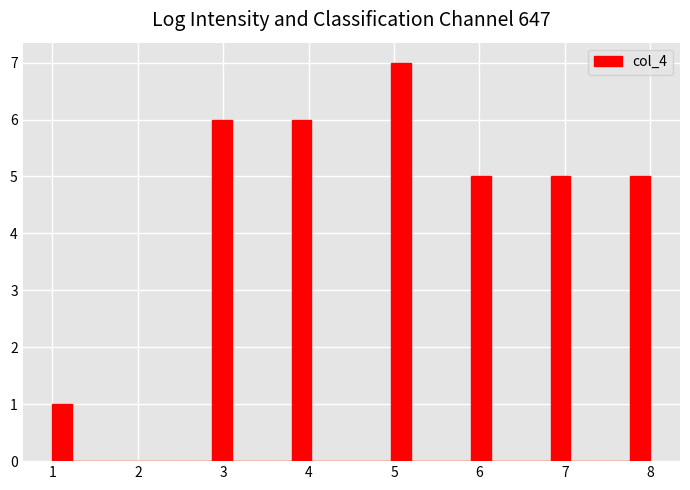

Around what value on the x-axis is the tallest bar? Give the approximate position of its centre, as read against the axis.

5.1